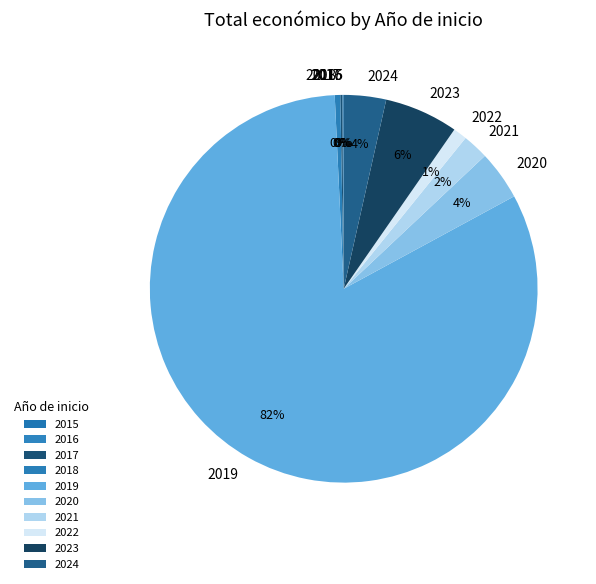

To the nearest percent, what is the average slice percentage?

10%